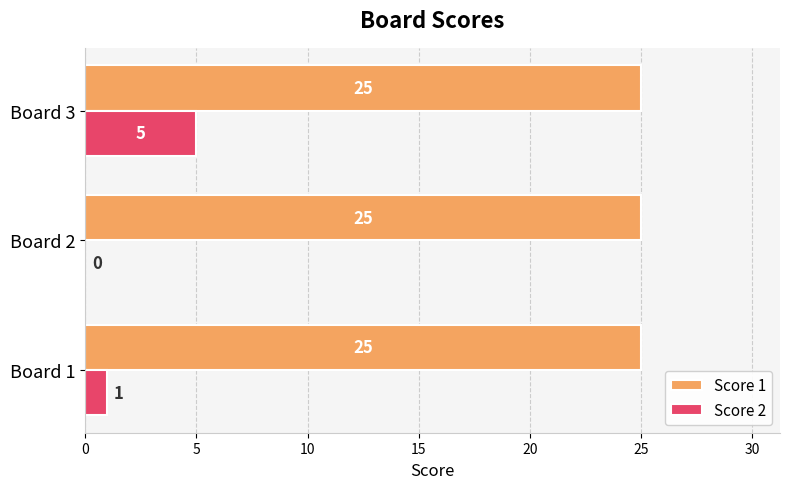

The Score 2 series shows 2 at Board 1. True or false?

False